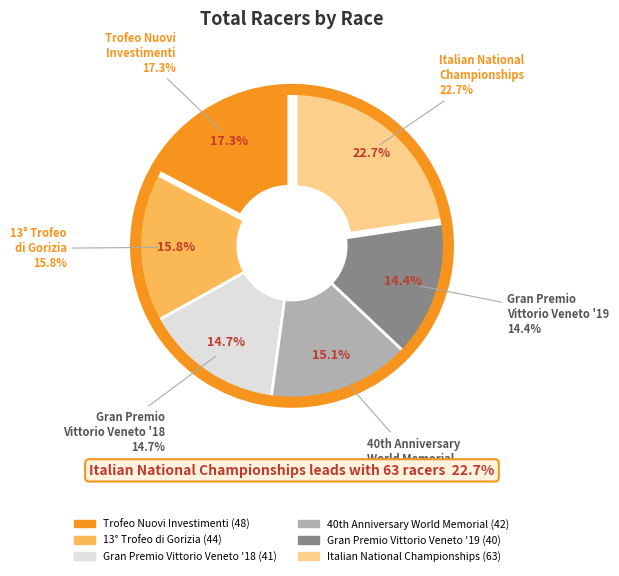

Count the number of slices in the pie.

6